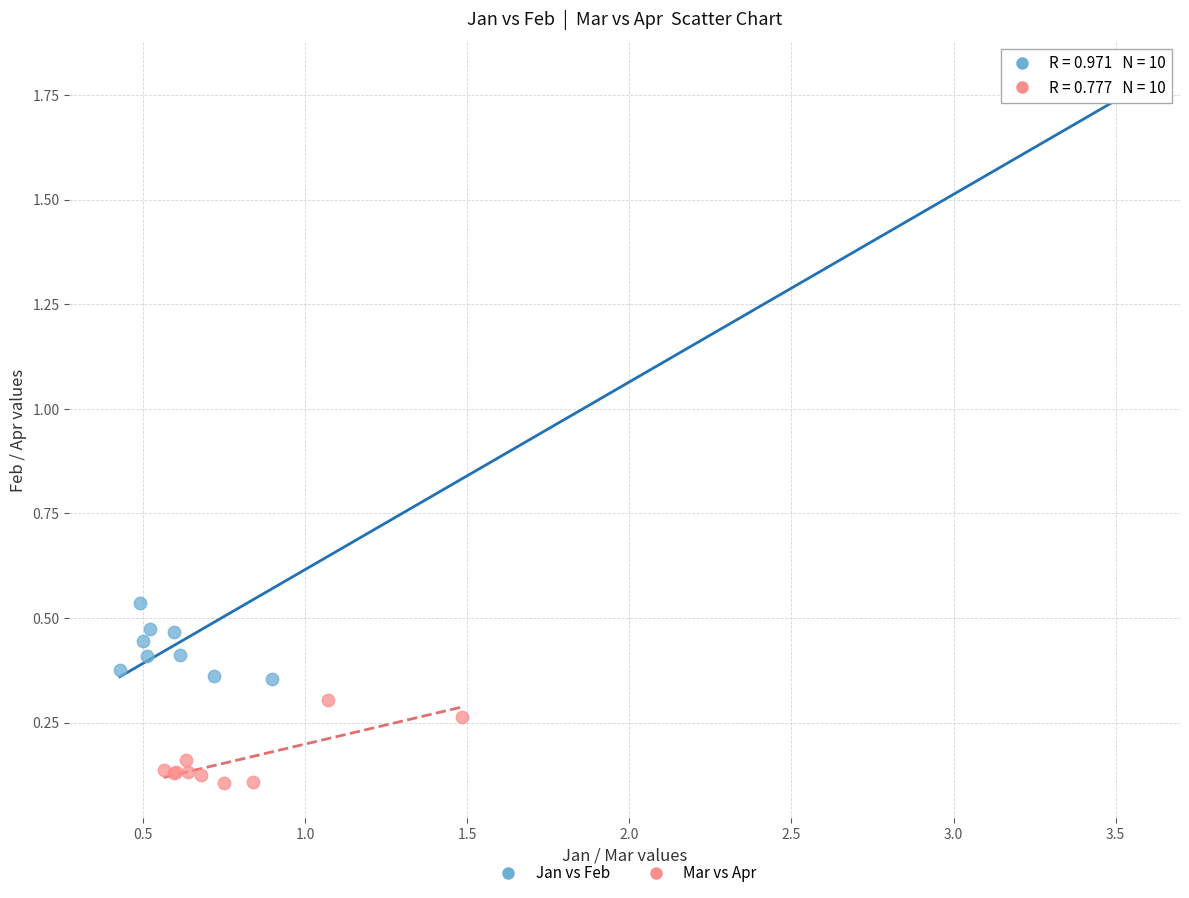

Which series reaches the minimum Y coordinate?

Mar vs Apr